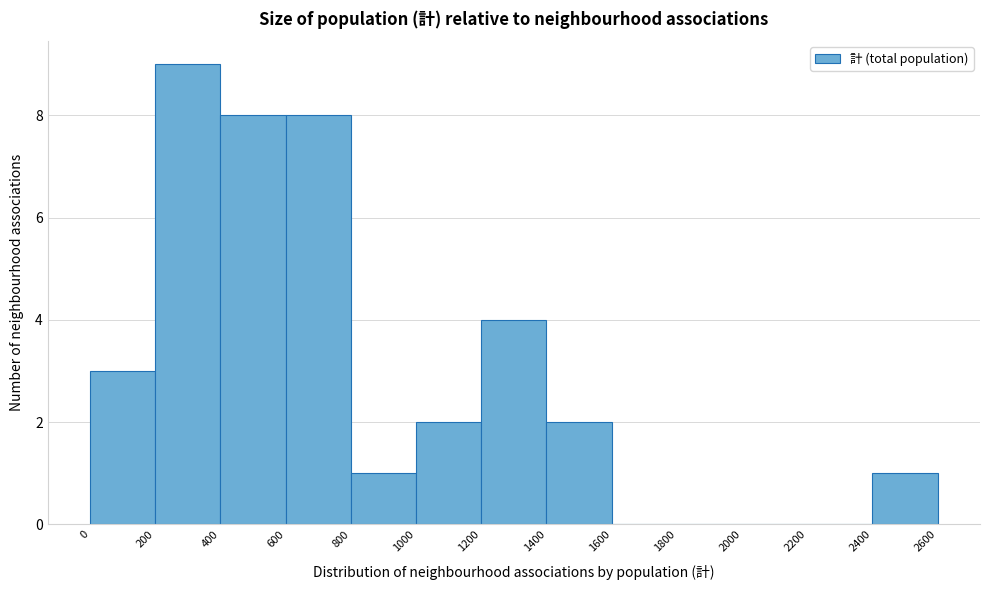

Reading left to right, transcribe this chart: for each bar, give the range it covers on the x-axis and its height. The values are not printed on the chart, so give them approximately, as read against the axis.

0 to 200: 3
200 to 400: 9
400 to 600: 8
600 to 800: 8
800 to 1000: 1
1000 to 1200: 2
1200 to 1400: 4
1400 to 1600: 2
1600 to 1800: 0
1800 to 2000: 0
2000 to 2200: 0
2200 to 2400: 0
2400 to 2600: 1